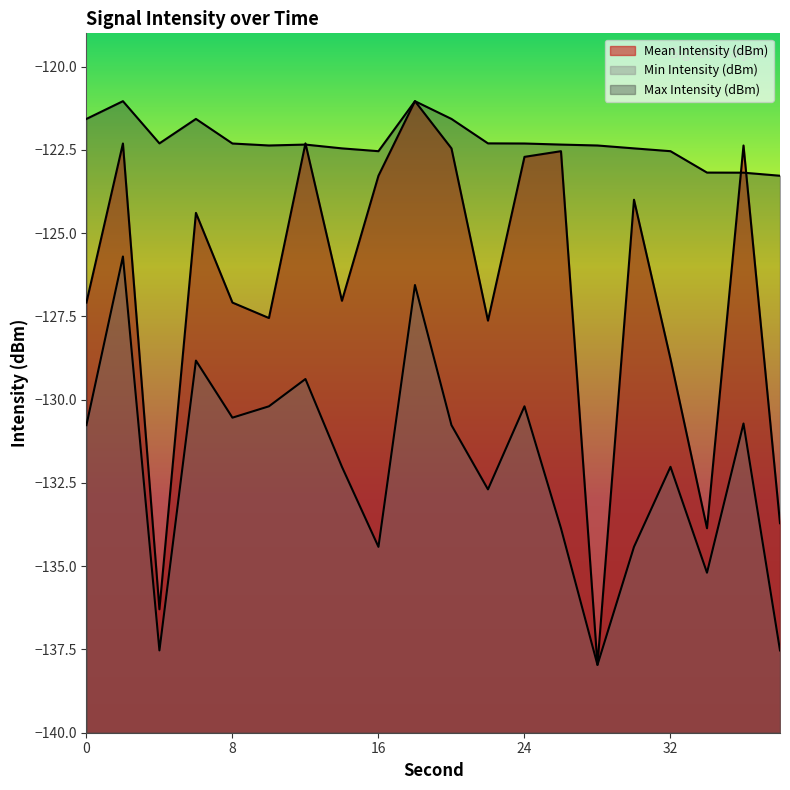

List the labels in order of Max Intensity (dBm) value, smallest first.

38, 36, 34, 16, 32, 14, 30, 10, 28, 12, 26, 8, 24, 4, 22, 0, 6, 20, 2, 18